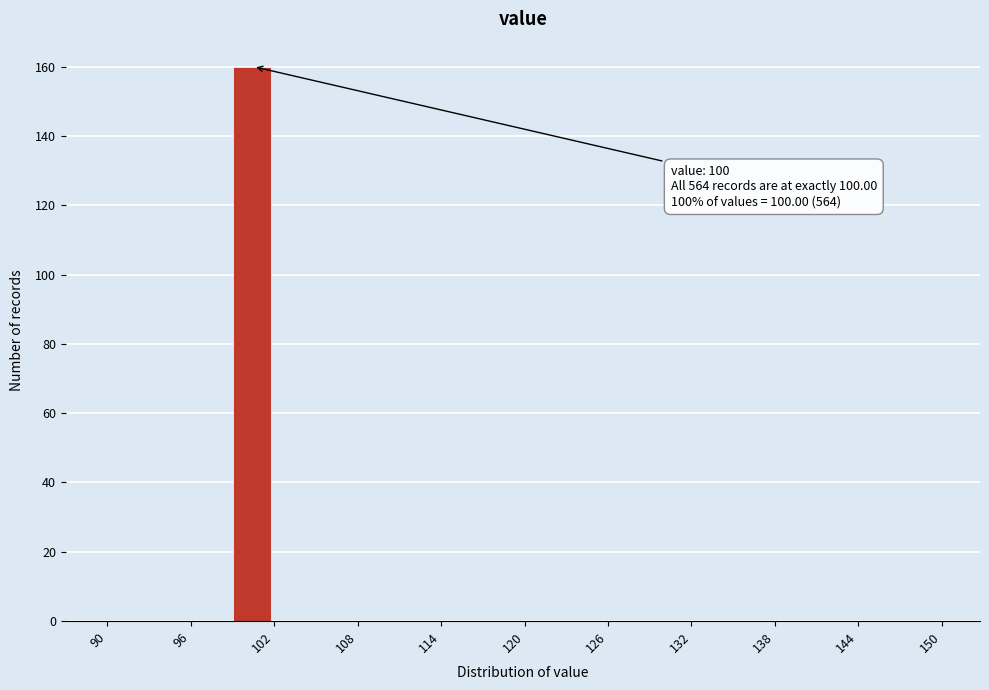

Around what value on the x-axis is the tallest bar? Give the approximate position of its centre, as read against the axis.

100